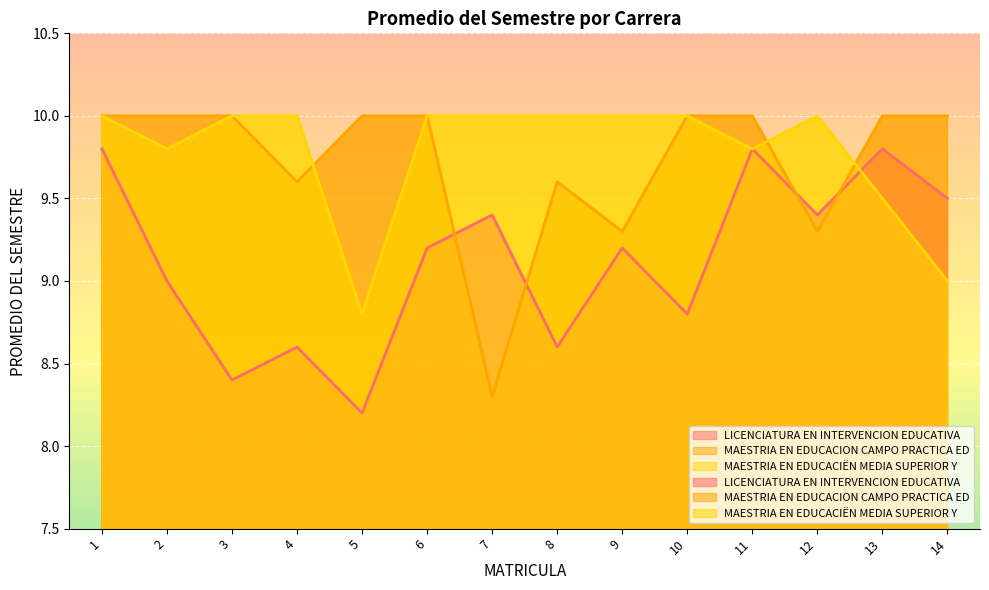

Which series changed the most between 10 and 12?

MAESTRIA EN EDUCACION CAMPO PRACTICA ED